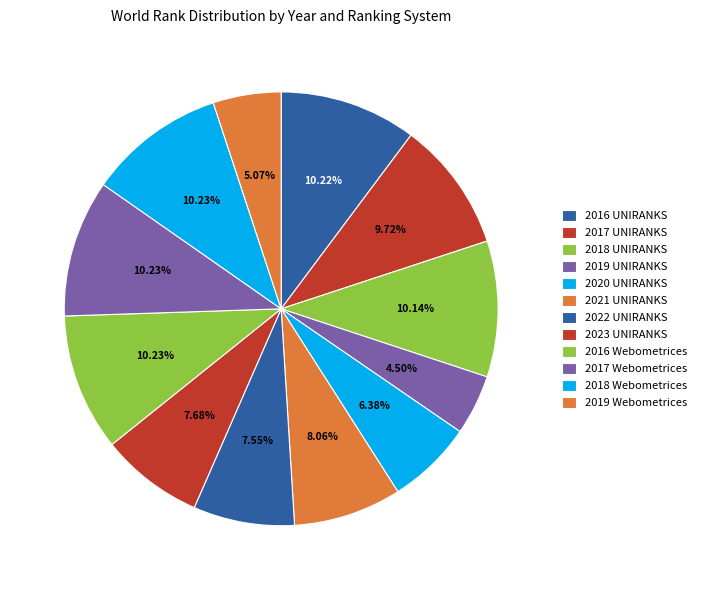

To the nearest percent, what percentage of the pie is 2016 UNIRANKS?

10%